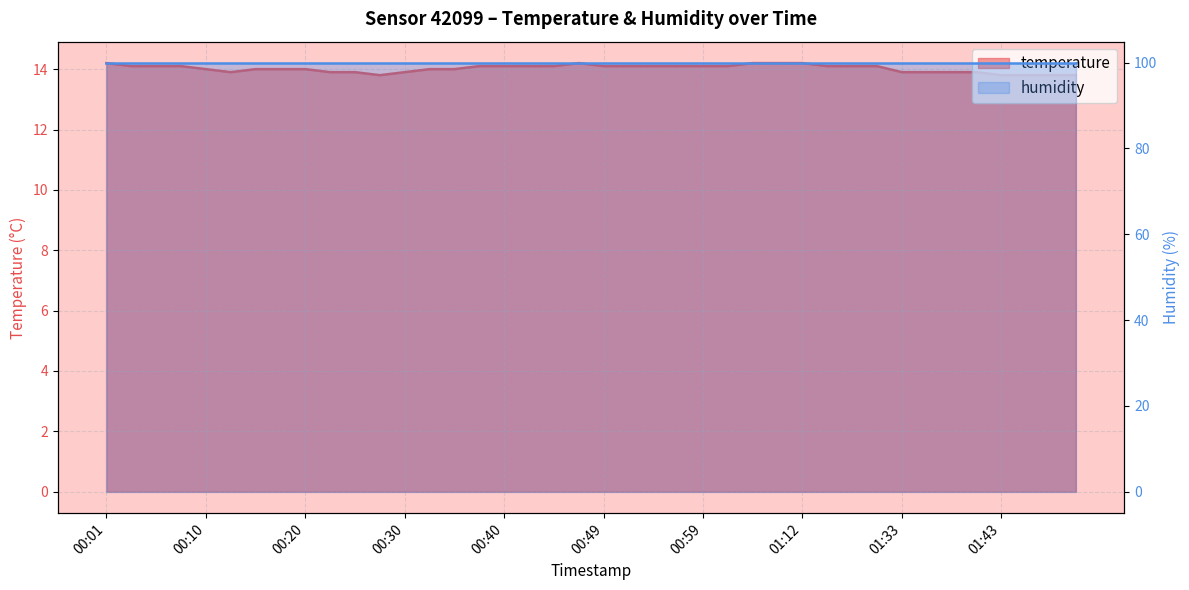

Between 00:03 and 00:57, which is larger?

00:03